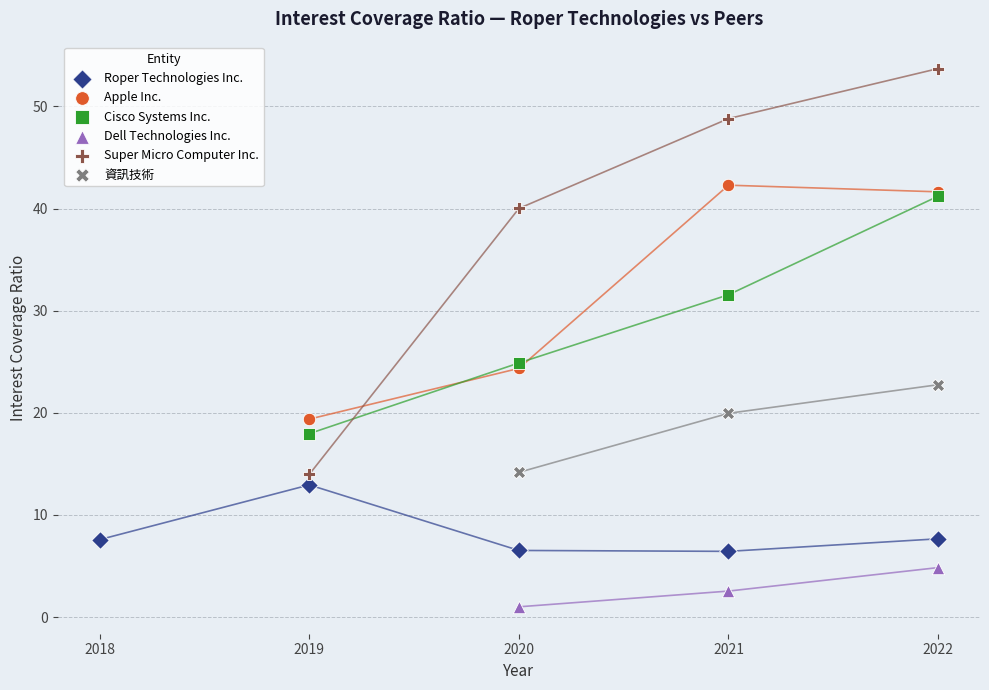

Which series has the widest spread of Y values?

Super Micro Computer Inc.